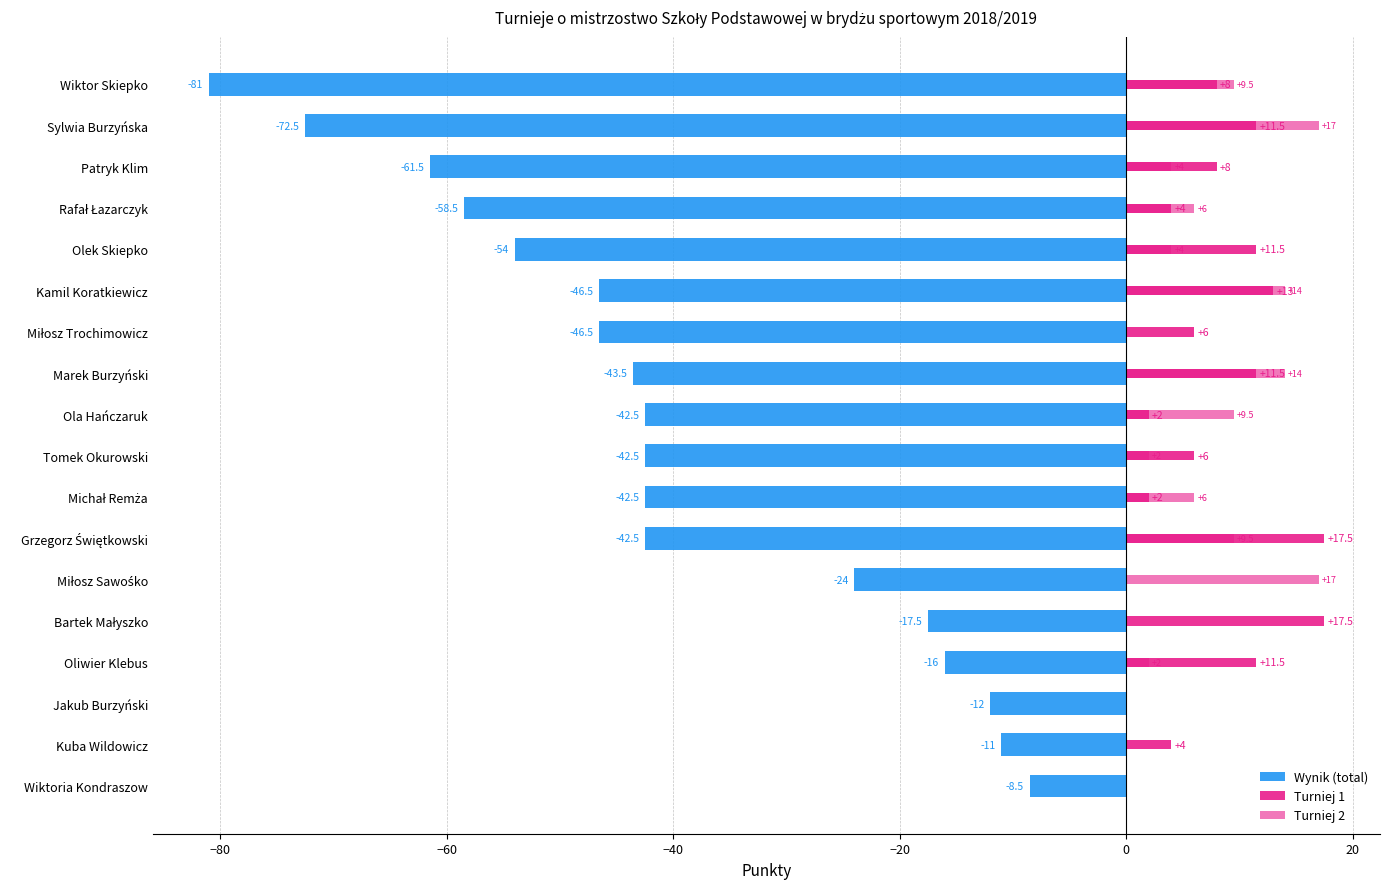

What is the total value across all series at Tomek Okurowski?

-34.5